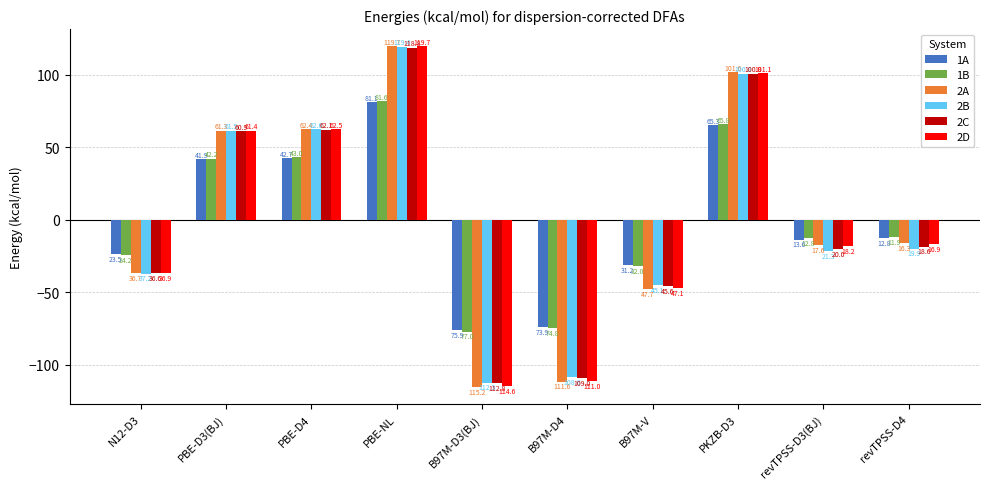

What is the value of the 2D bar at the 1st from the left?

-36.9